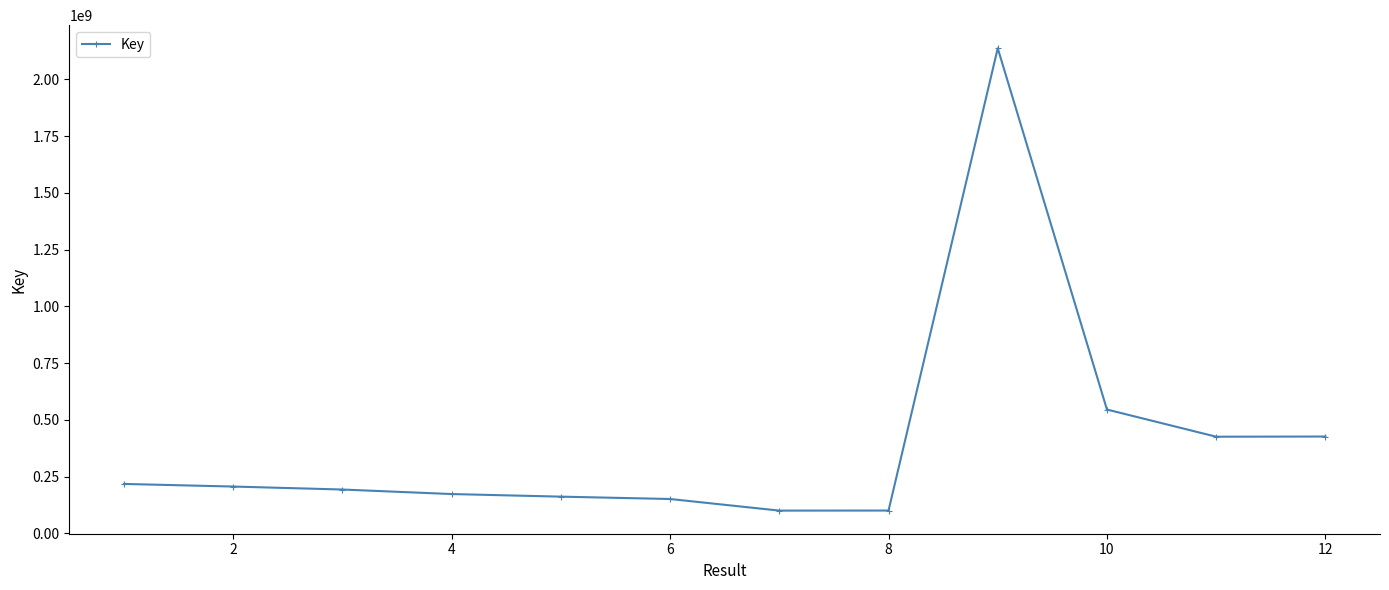

What is the smallest value displayed?

100496199